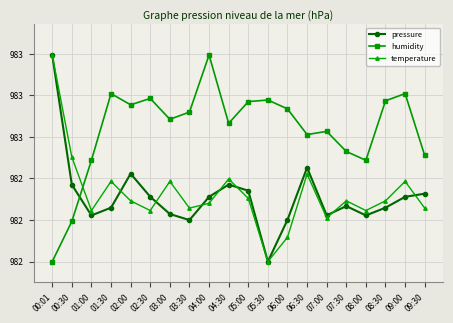

Where does the pressure series first go above 98230?

00:01